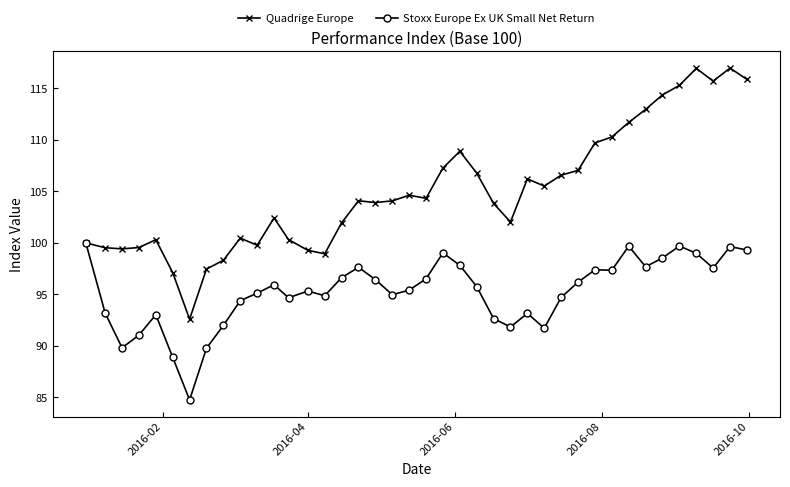

How many series are shown in this chart?

2